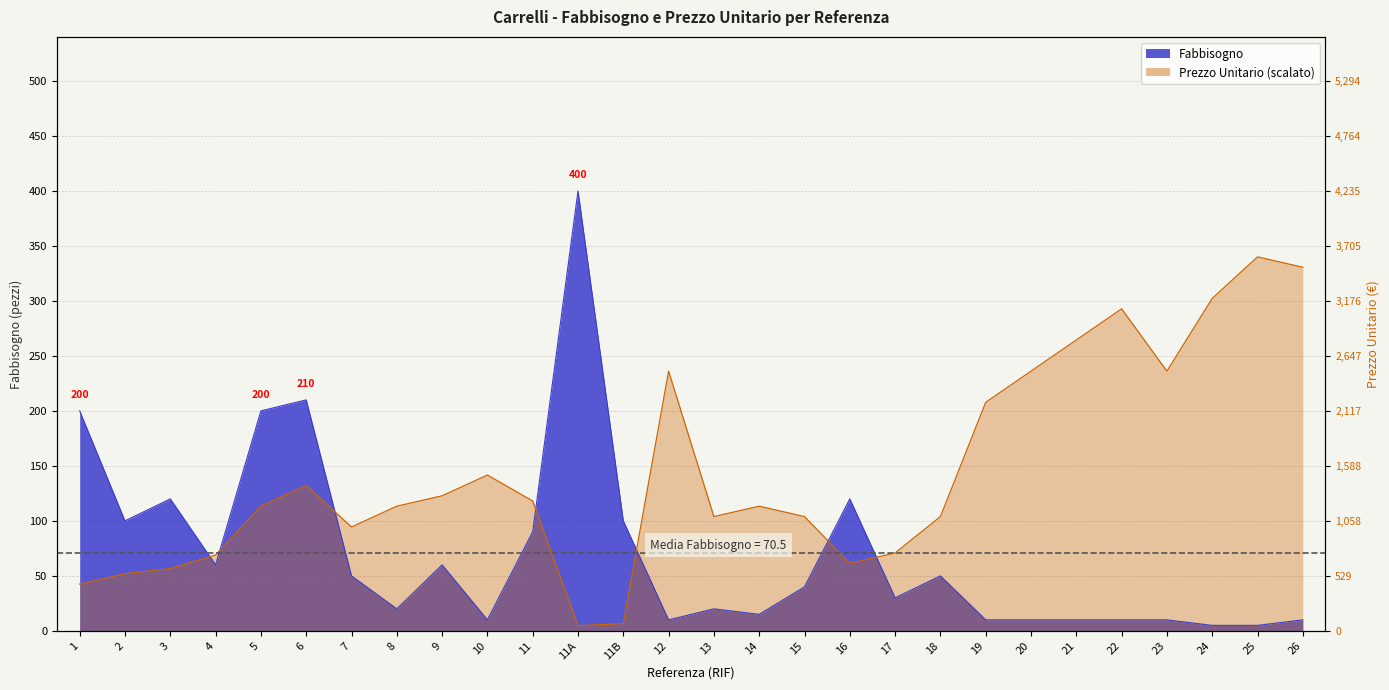

Which category has the highest value across all series?

11A